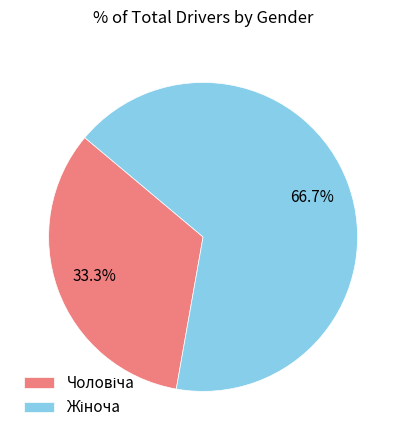

Is there a majority slice in this chart?

Yes